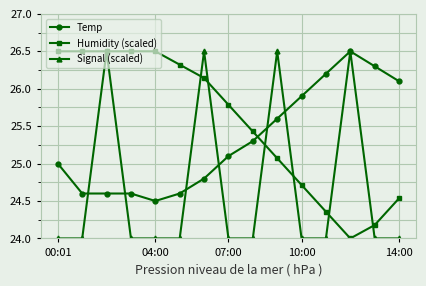

Count the number of categories in the chart.

15